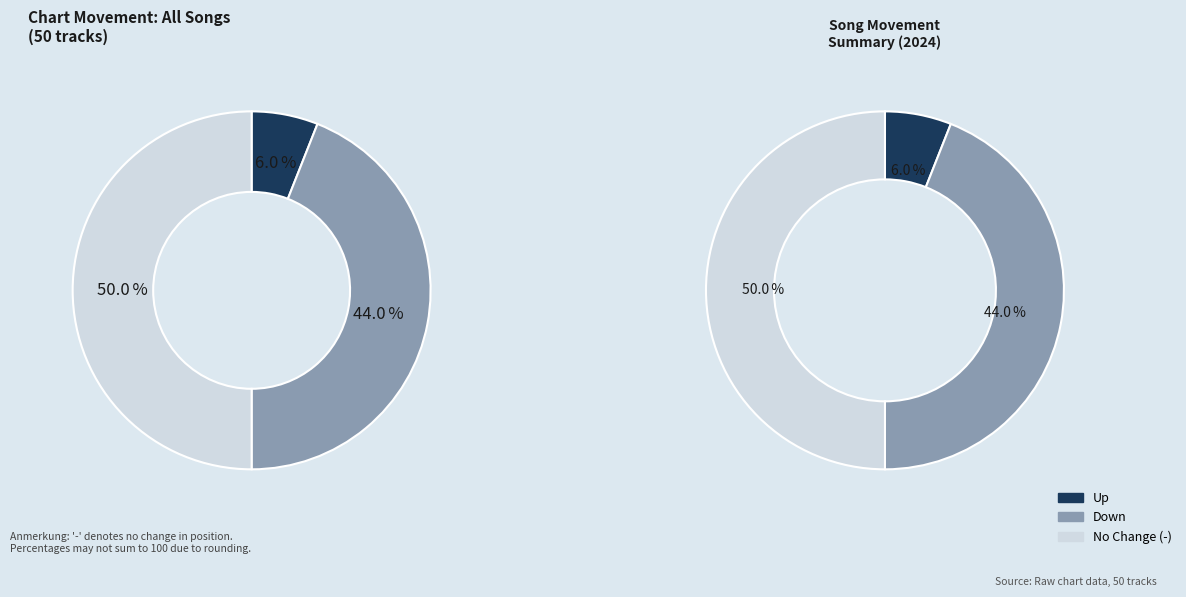

Combined, what portion of the pie is - and up?

56.0%